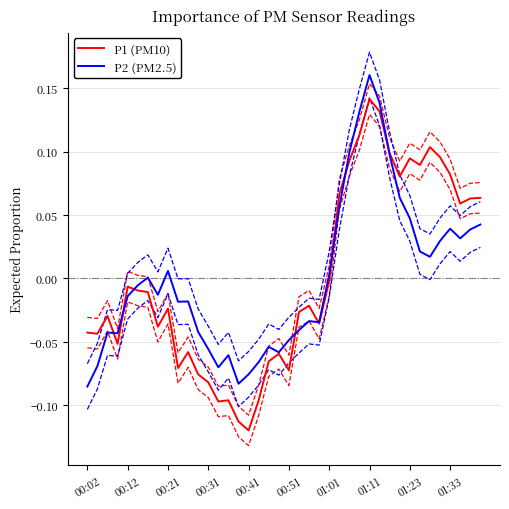

What is the smallest value displayed?

-0.1